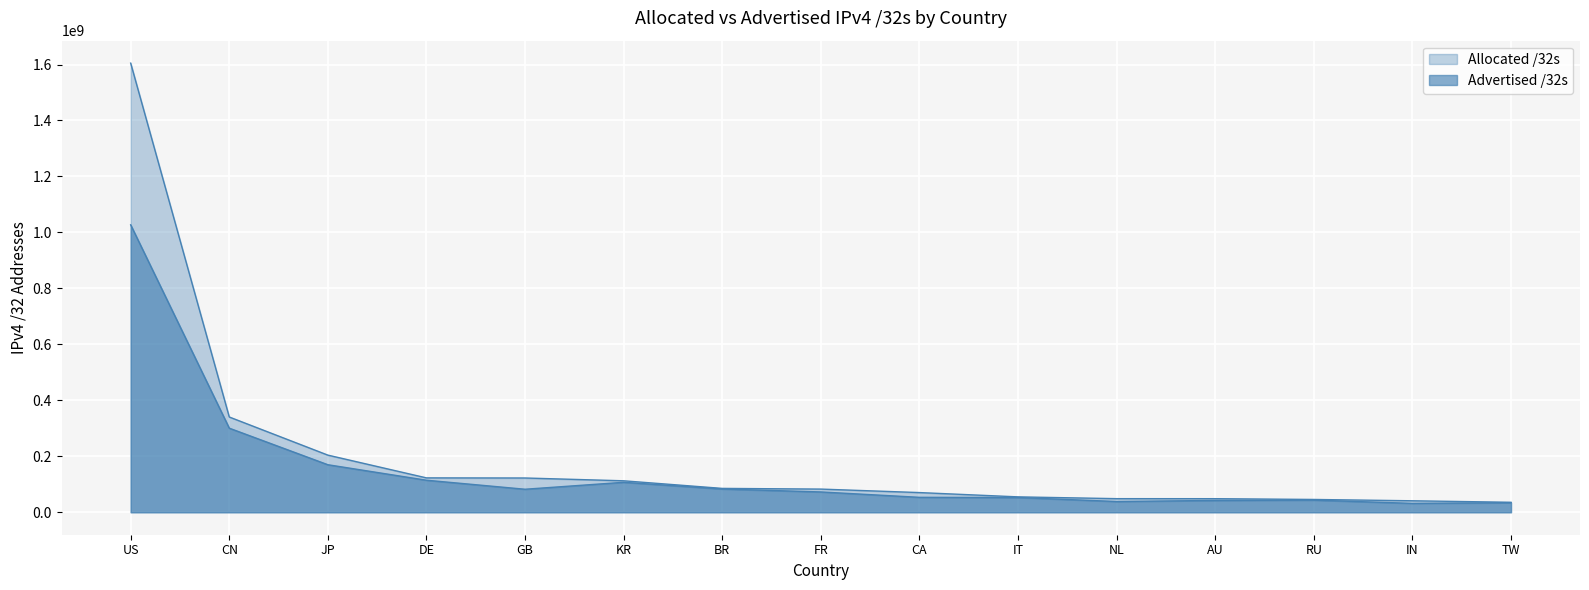

What is the lowest value of the Advertised /32s series?

31783424